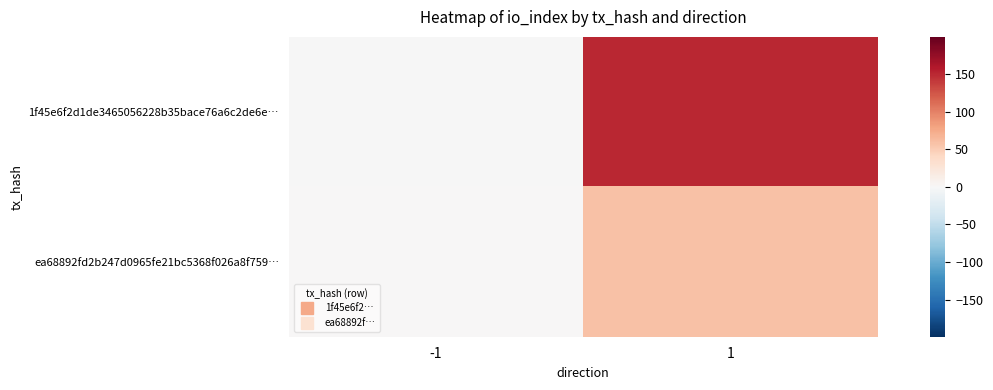

Which series changed the most between -1 and 1?

1f45e6f2d1de3465056228b35bace76a6c2de6e…